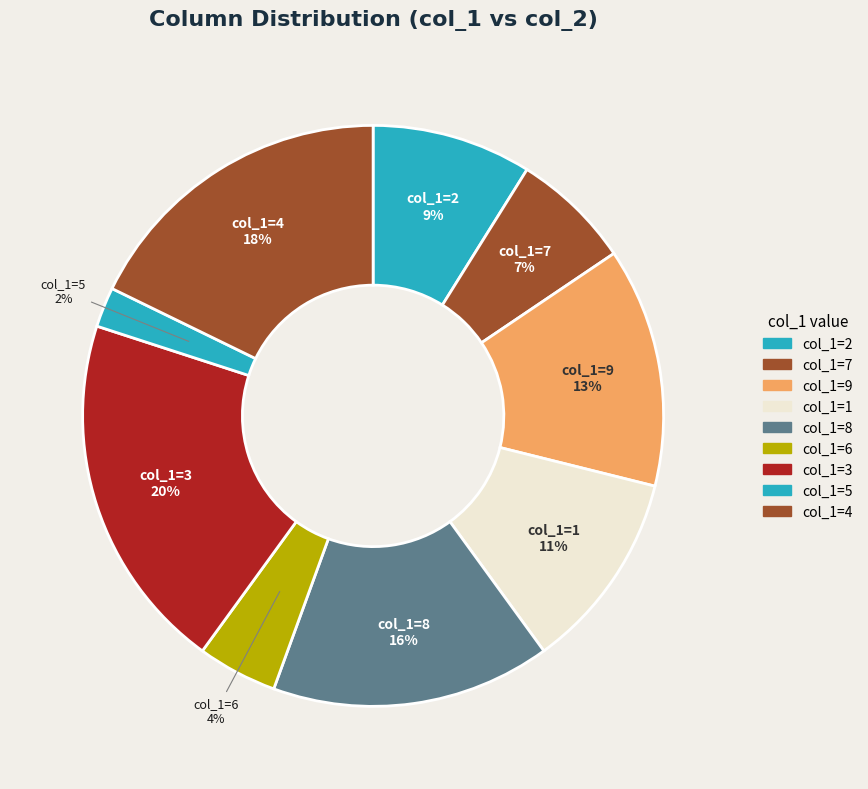

How many segments does this pie chart have?

9